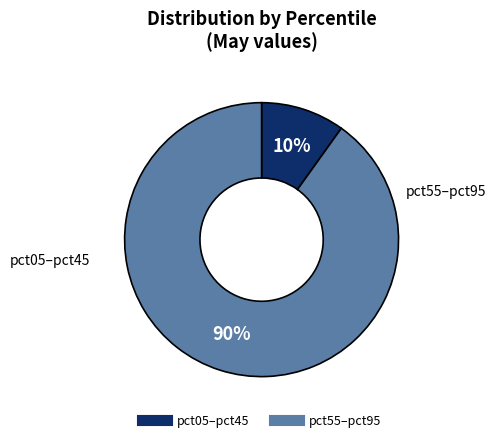

How many segments does this pie chart have?

2